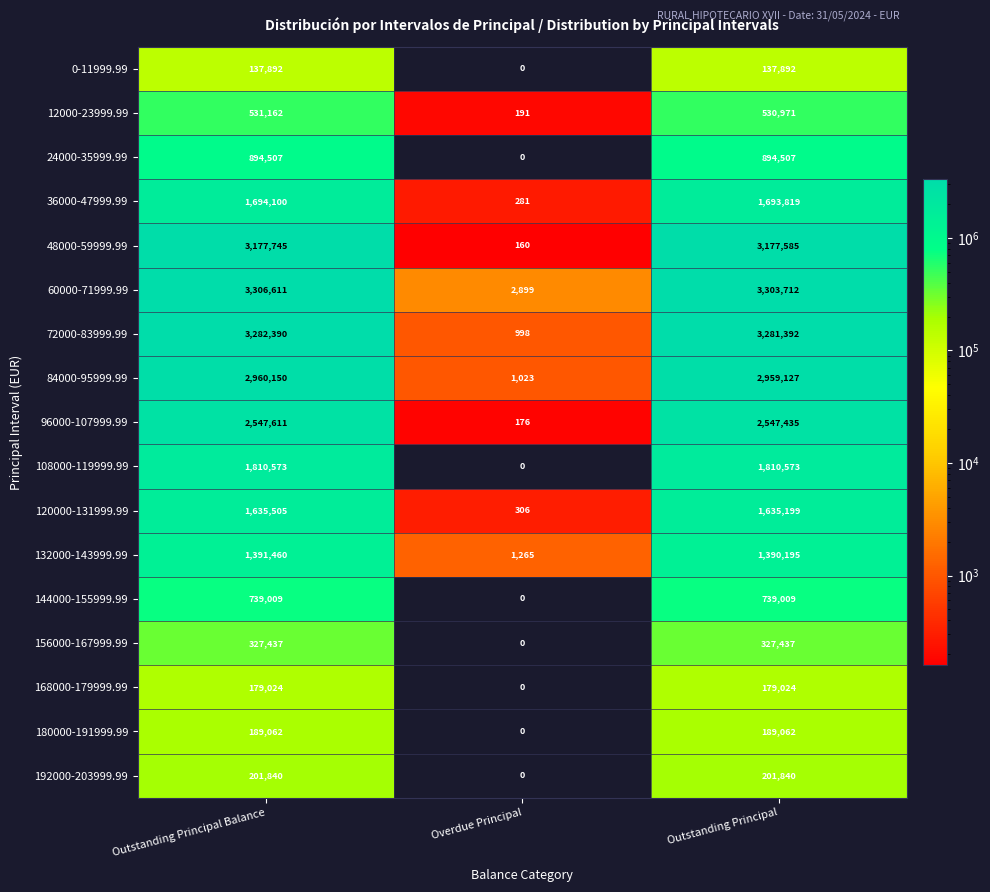

How many series are shown in this chart?

17